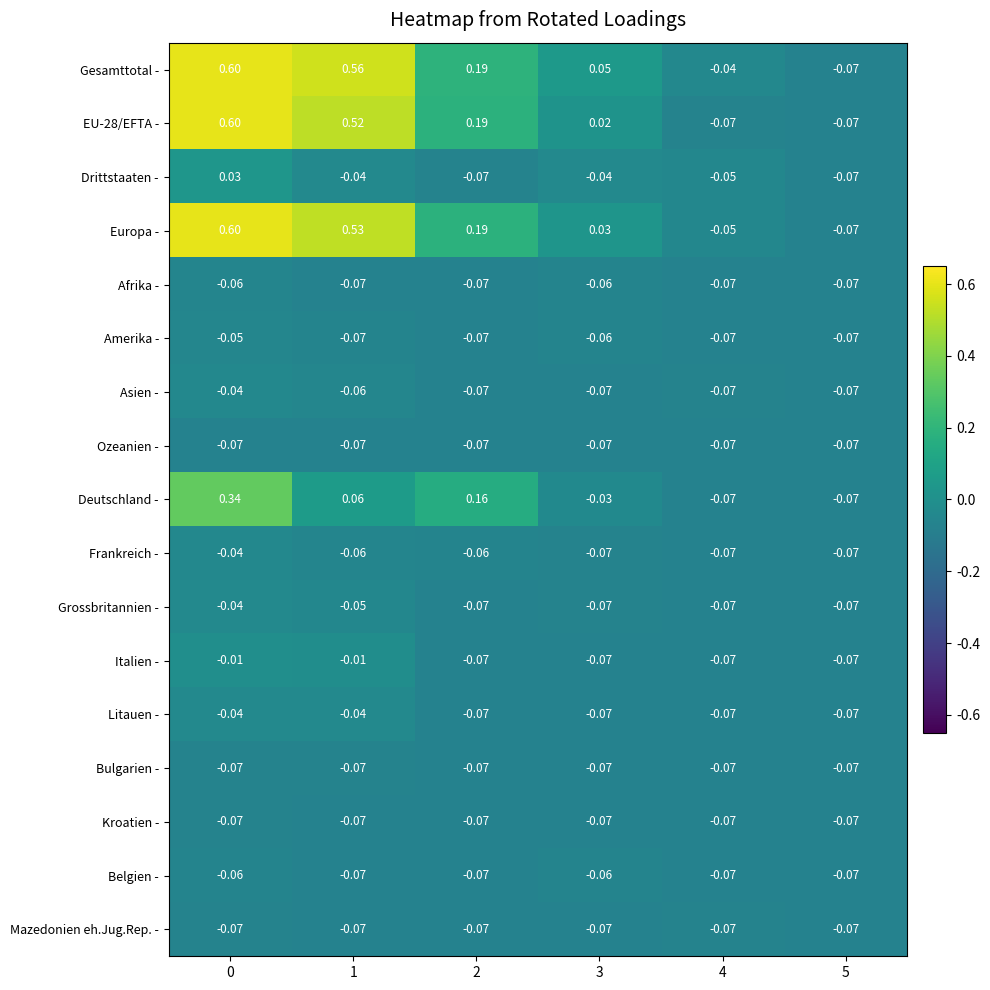

Is the value of Italien - at 1 greater than the value of Bulgarien - at 4?

Yes